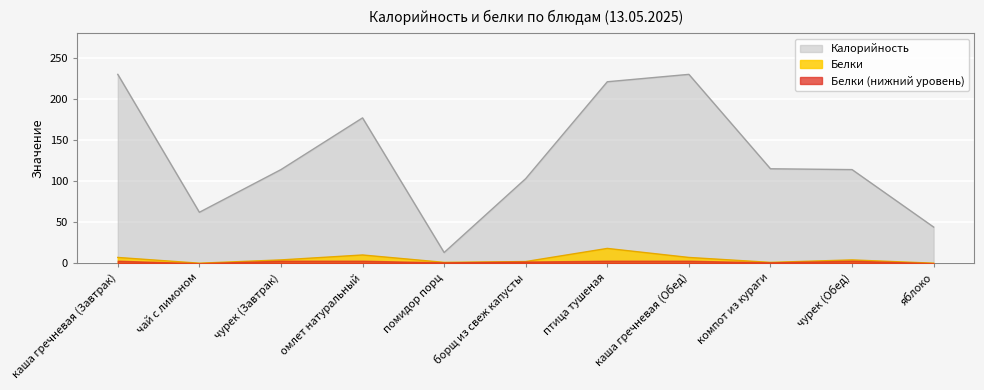

Which series has the largest range (max minus min)?

Калорийность